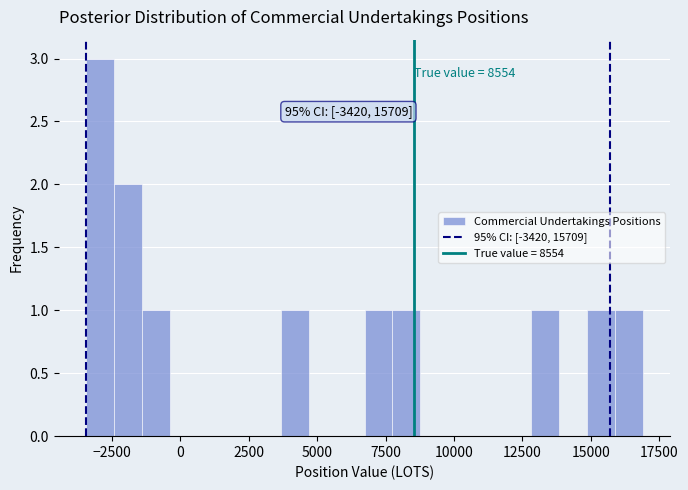

Around what value on the x-axis is the tallest bar? Give the approximate position of its centre, as read against the axis.

-3000